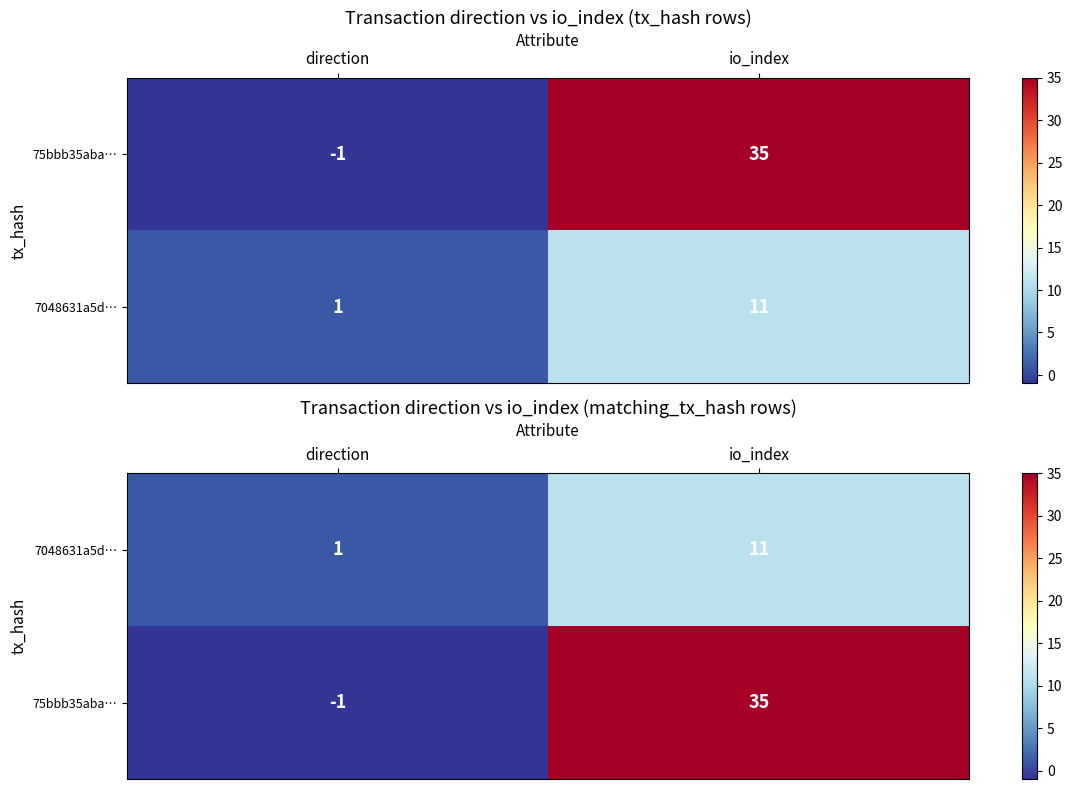

At which category is the sum across all series the highest?

io_index